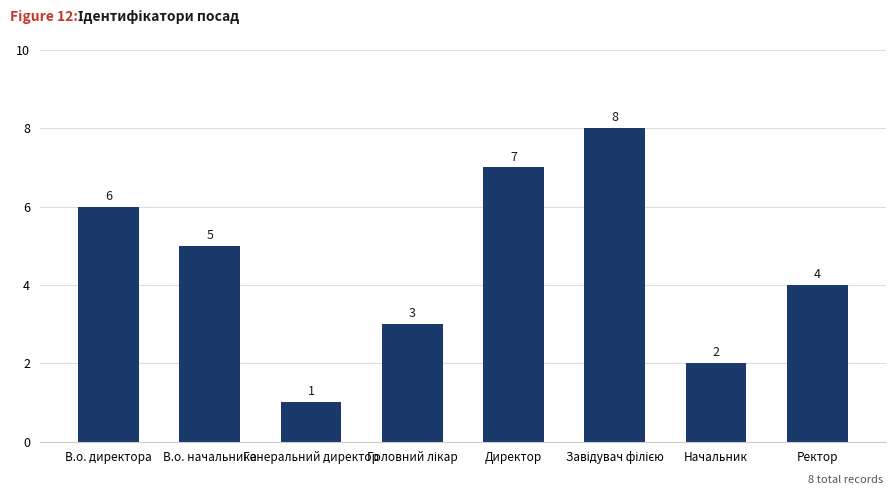

What is the minimum value shown in the chart?

1